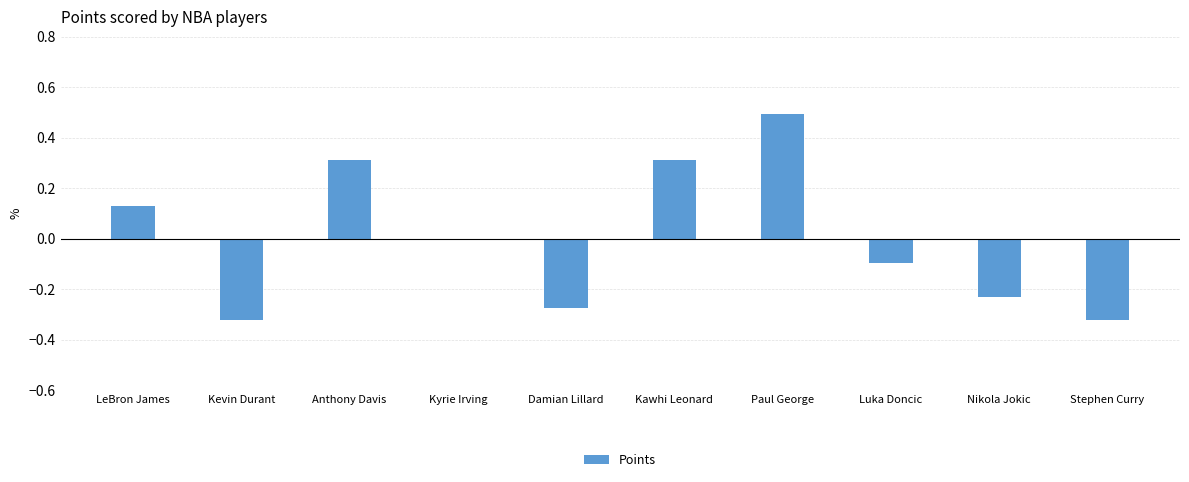

How many data points does each series have?

10